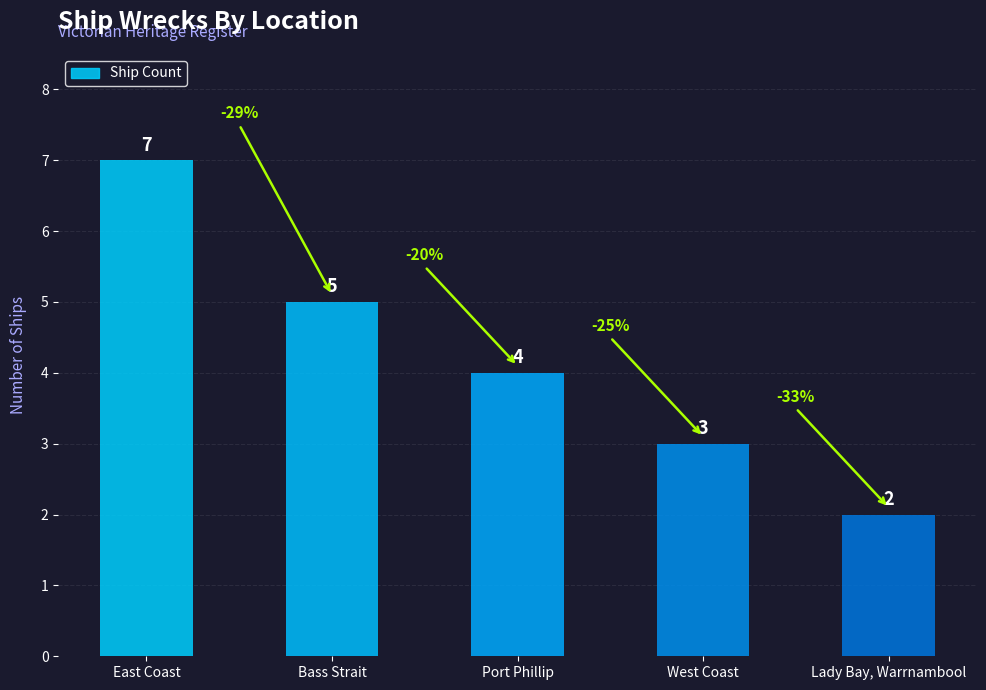

Reading left to right, list all the values displayed in this chart.

East Coast=7	Bass Strait=5	Port Phillip=4	West Coast=3	Lady Bay, Warrnambool=2